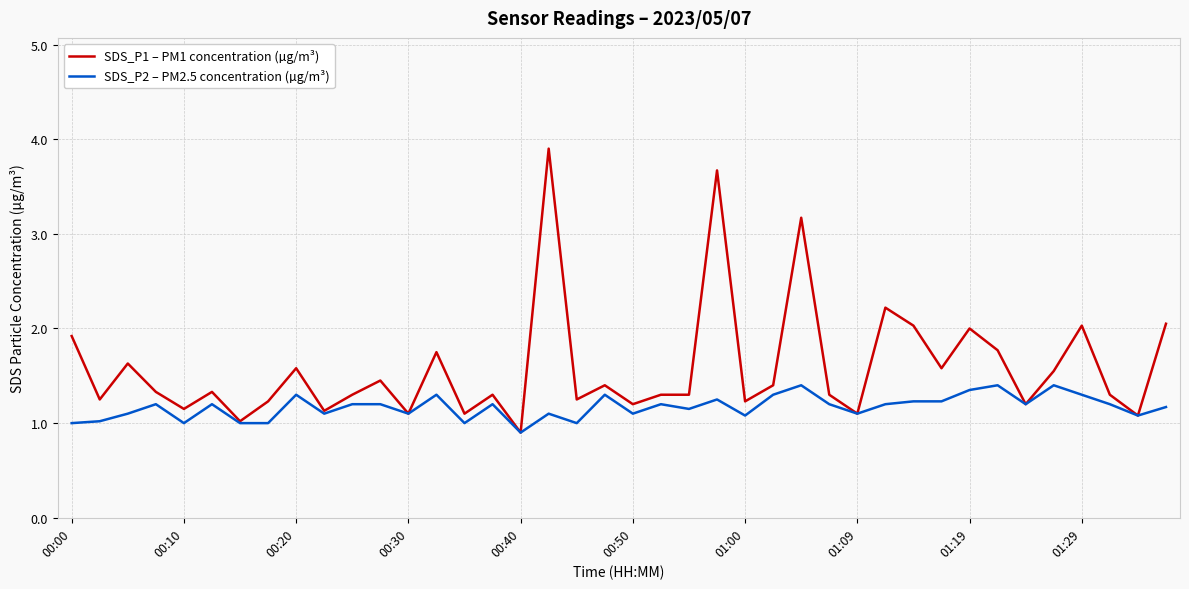

What is the average value of the SDS_P2 – PM2.5 concentration (µg/m³) series?

1.2